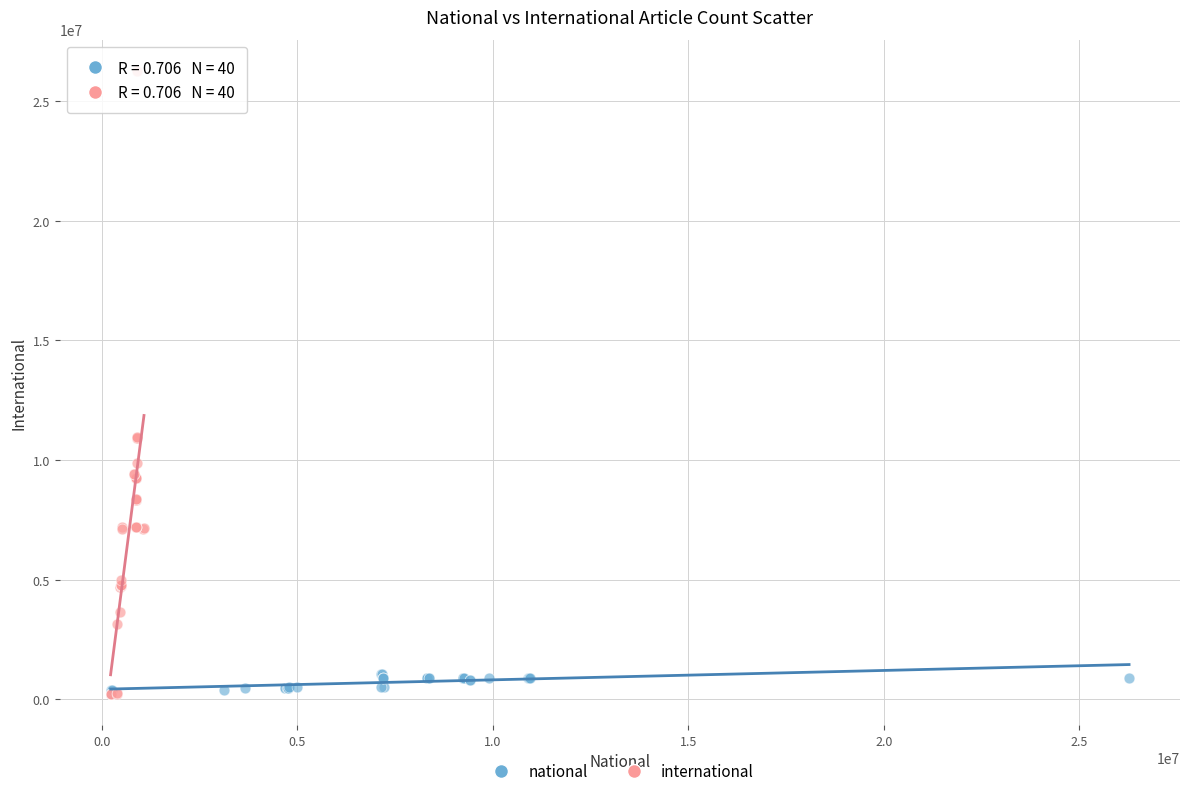

Which series has the widest spread of Y values?

international